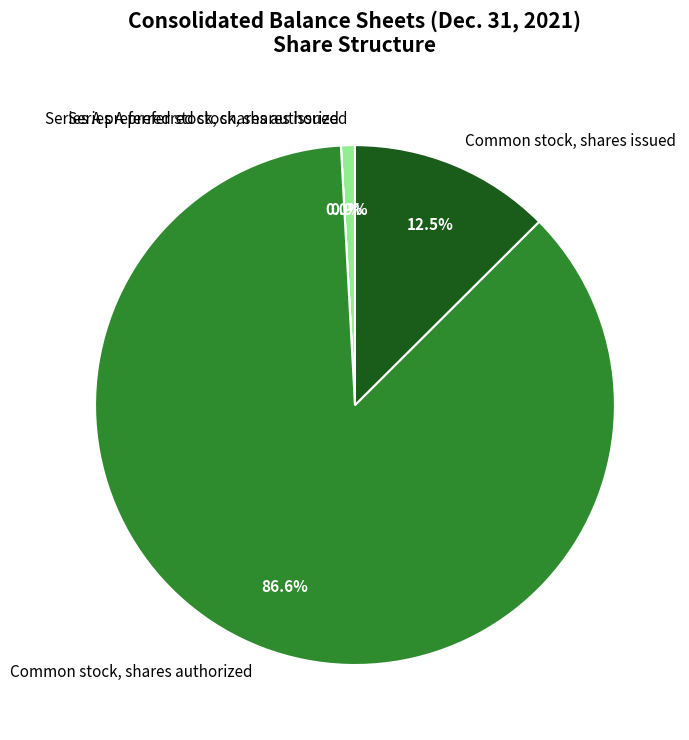

To the nearest percent, what is the difference between the largest and smallest slice percentages?

87%